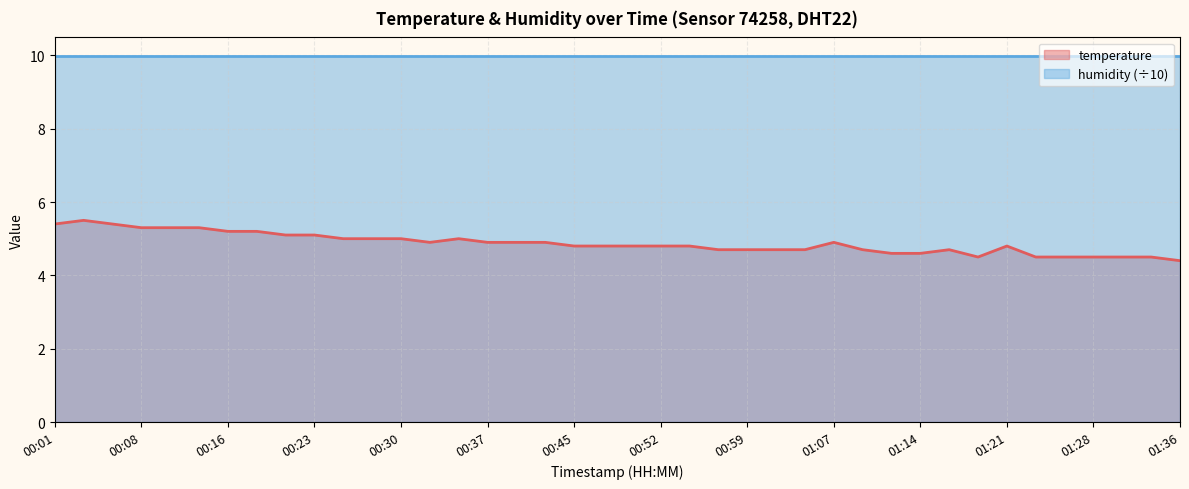

What is the difference between the second highest and second lowest values?

0.9